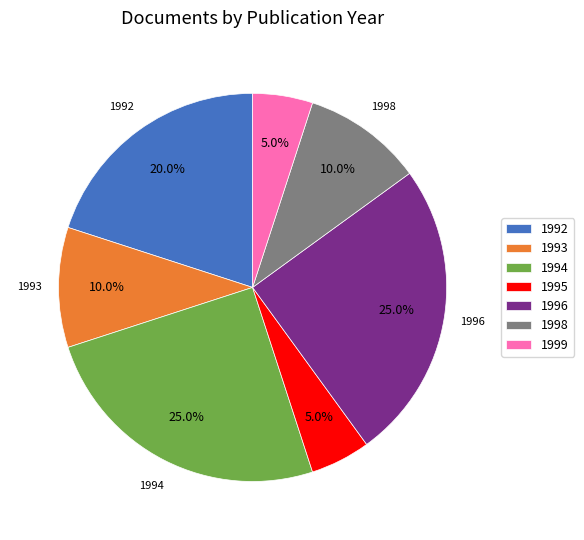

Approximately how many times larger is the value at 1999 compared to 1993?

0.5